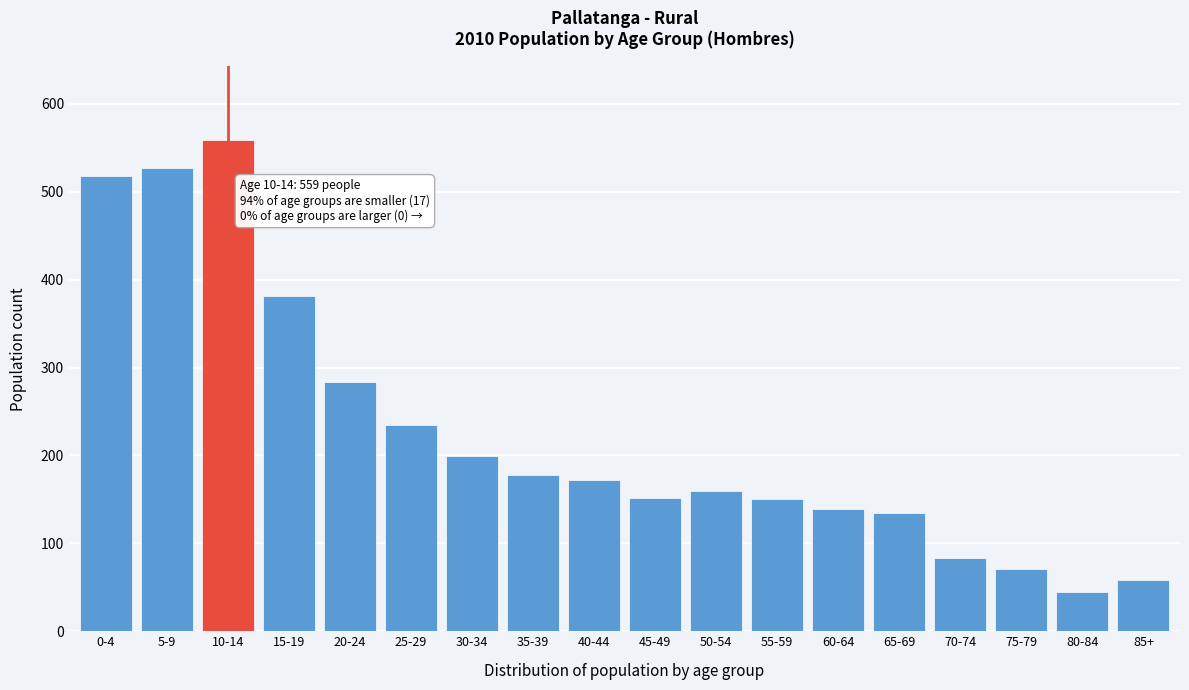

What is the sum of all values?

4047